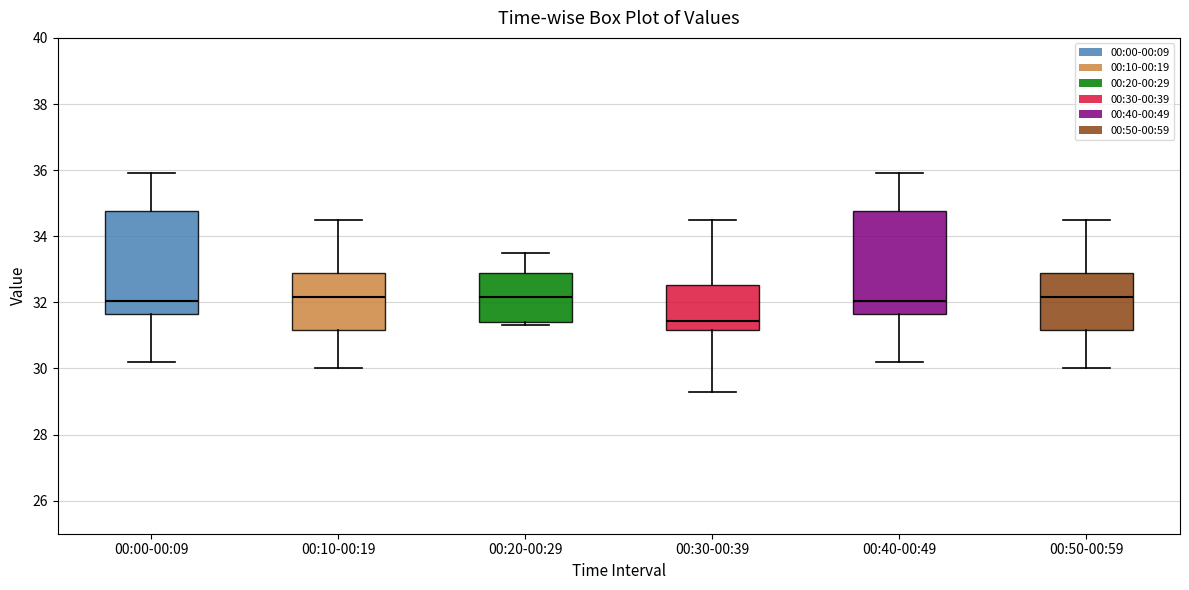

Where does the median line of the box for 00:50-00:59 sit on the y-axis? The values are not printed on the chart, so give them approximately, as read against the axis.

32.2